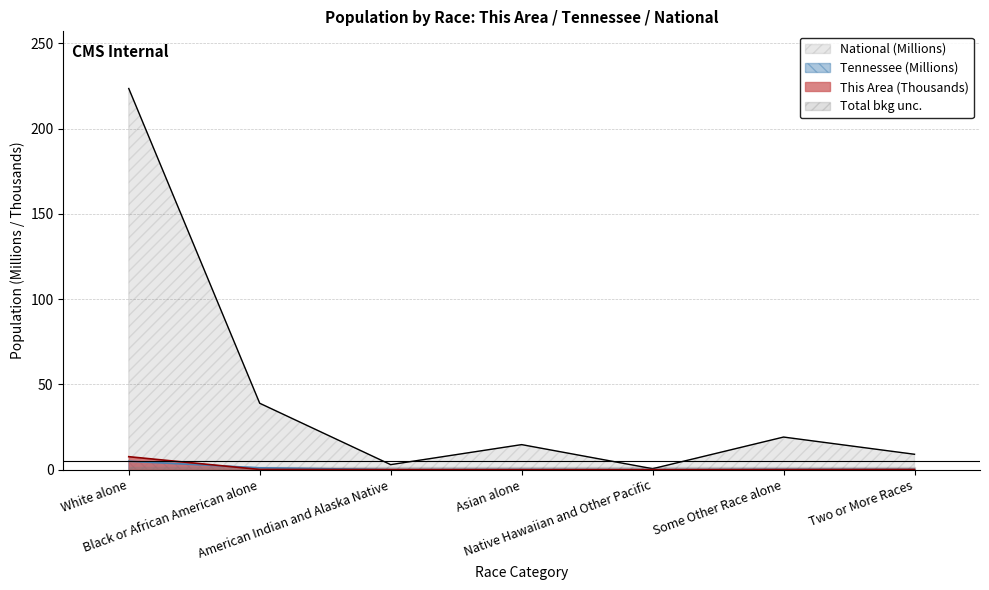

The value of National at Some Other Race alone is 27.5. True or false?

False